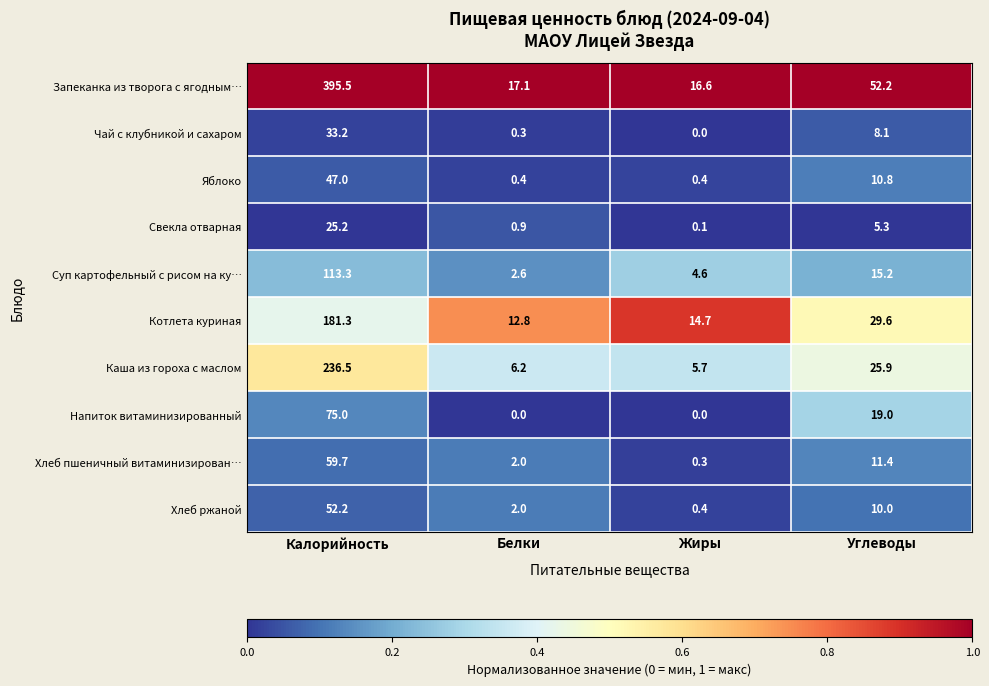

At how many categories does at least one series exceed 0?

4